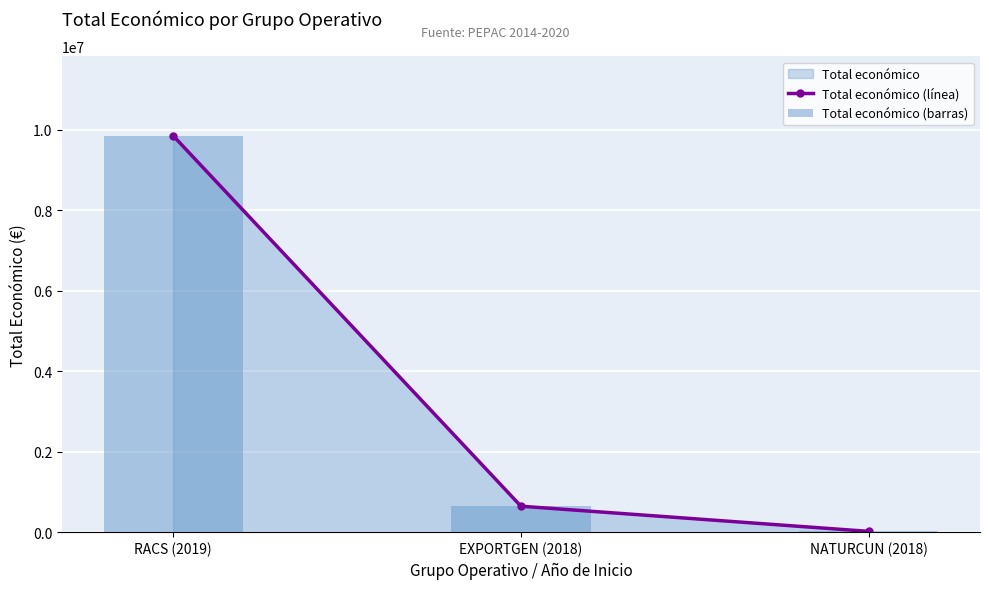

Rank the series at EXPORTGEN (2018) from highest to lowest value.

Total económico (línea), Total económico (barras)